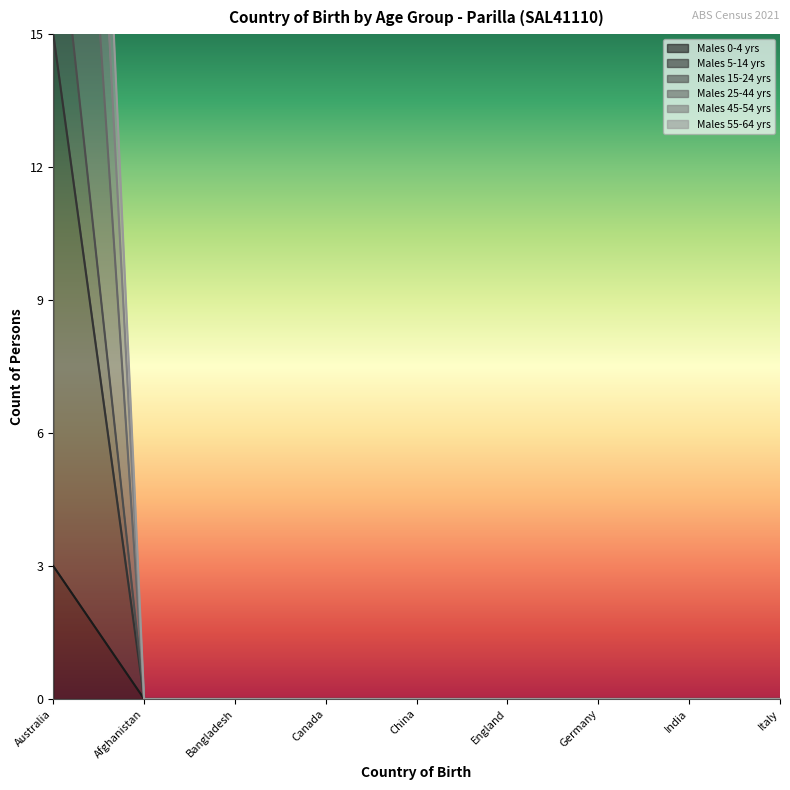

Which series changed the most between England and India?

Males 0-4 yrs